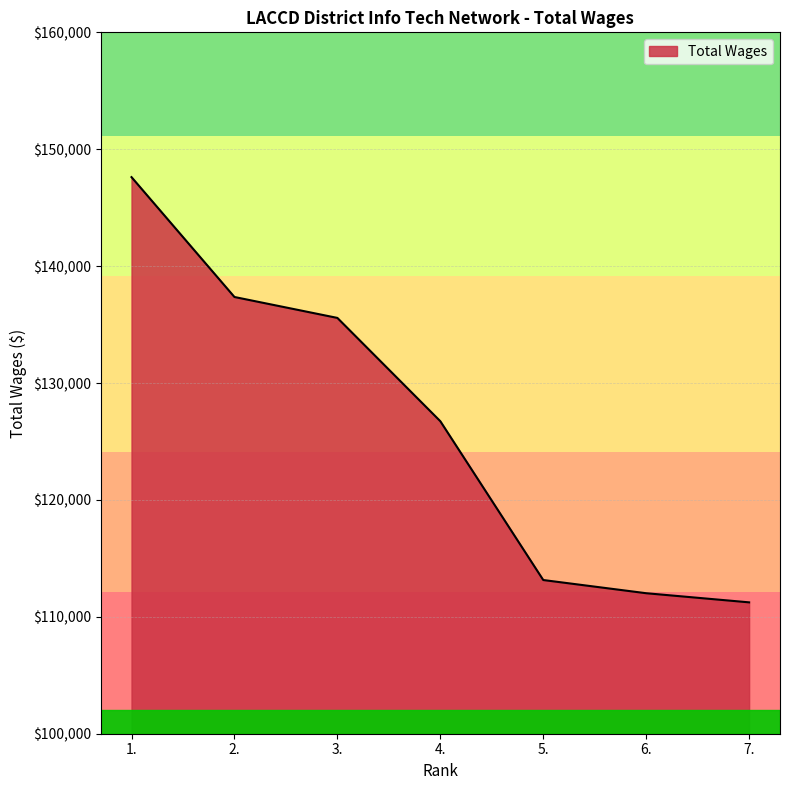

True or false: the data has more than 1 interior local peaks.

False